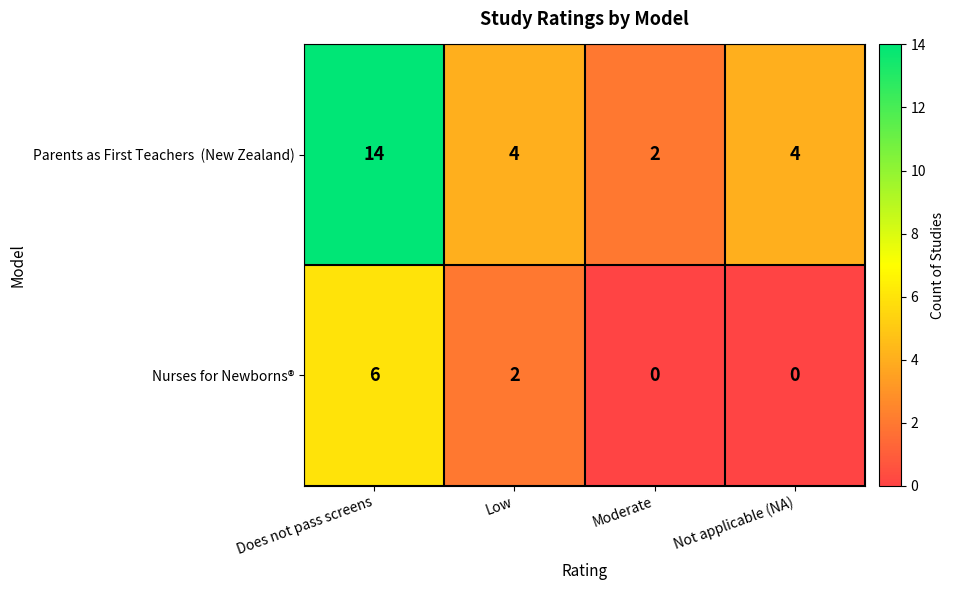

What is the difference between the maximum and second lowest values in the Nurses for Newborns® series?

6